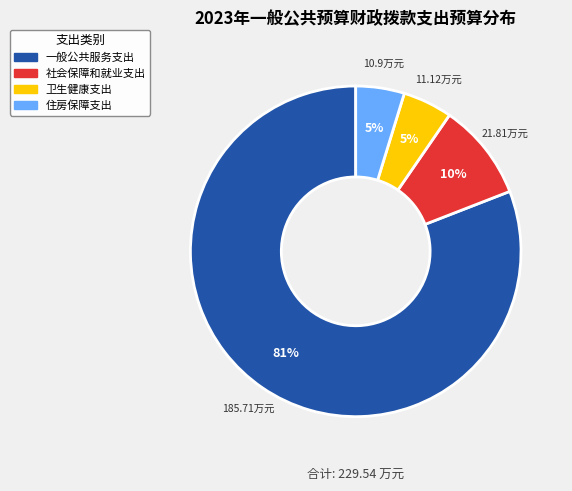

The 卫生健康支出 slice represents 5% of the pie. True or false?

True